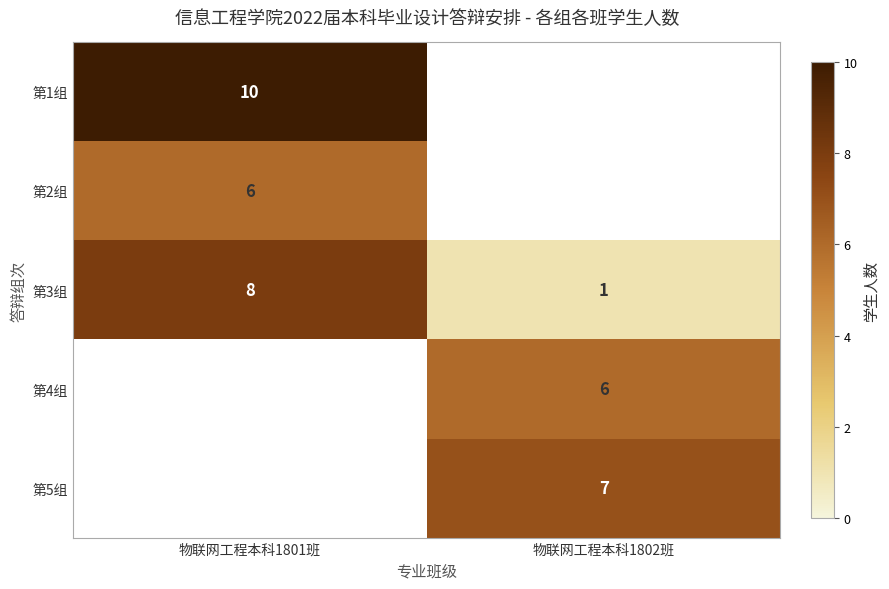

True or false: 第3组 has a value of 5 at 物联网工程本科1801班.

False